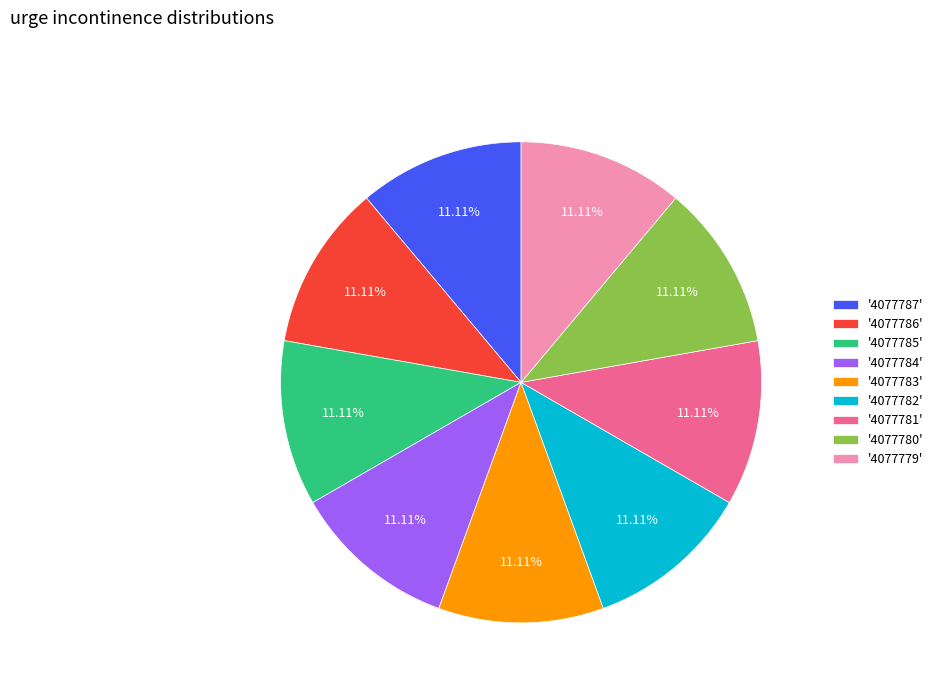

What is the ratio of the value at '4077783' to the value at '4077787'?

1.0